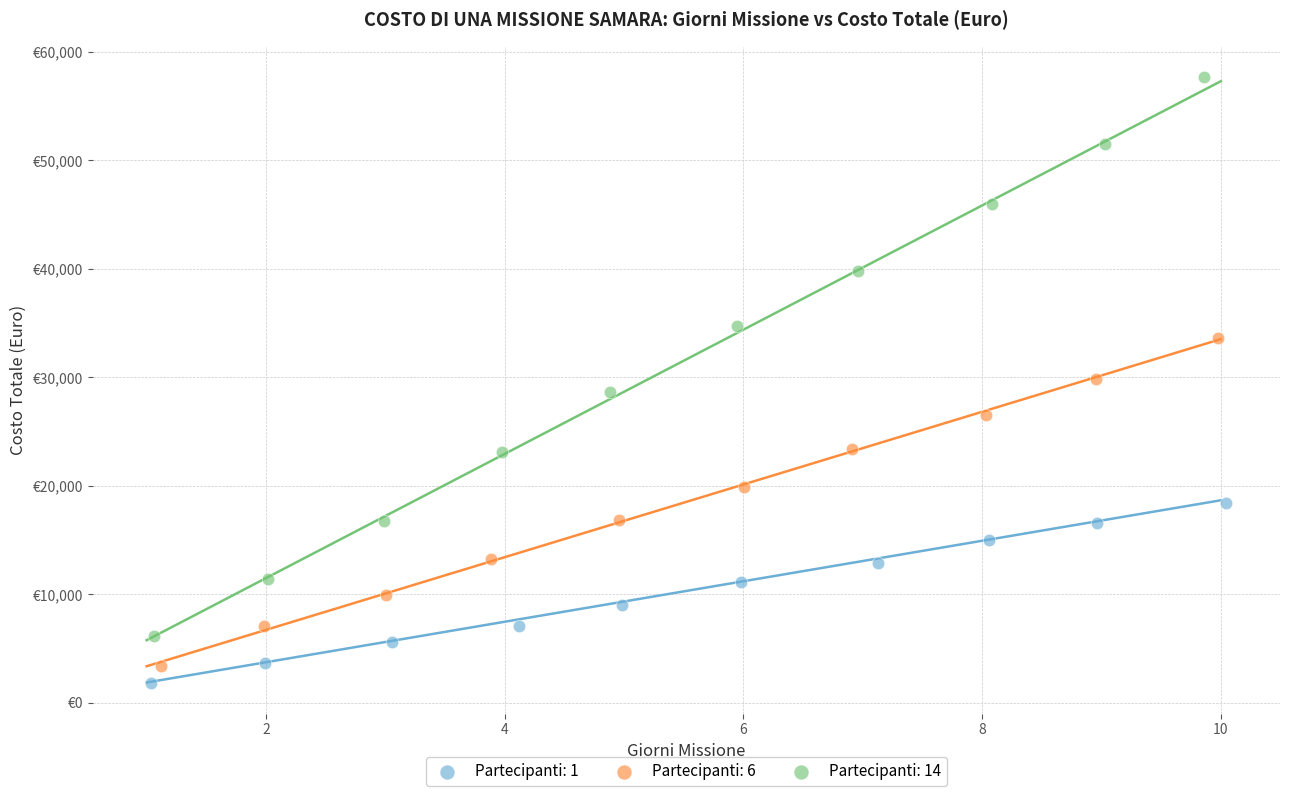

What are all the series names shown in the legend?

Partecipanti: 1, Partecipanti: 6, Partecipanti: 14